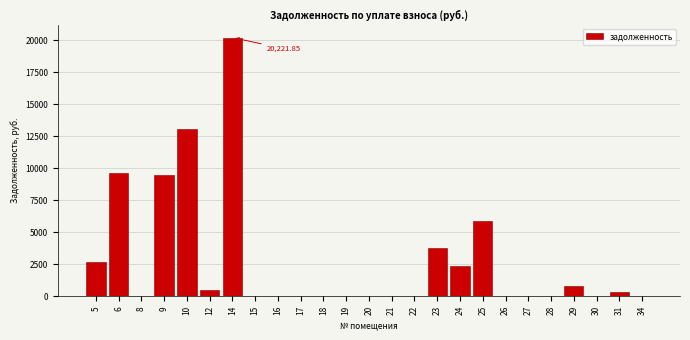

What is the sum of the values at 22 and 12?

518.8